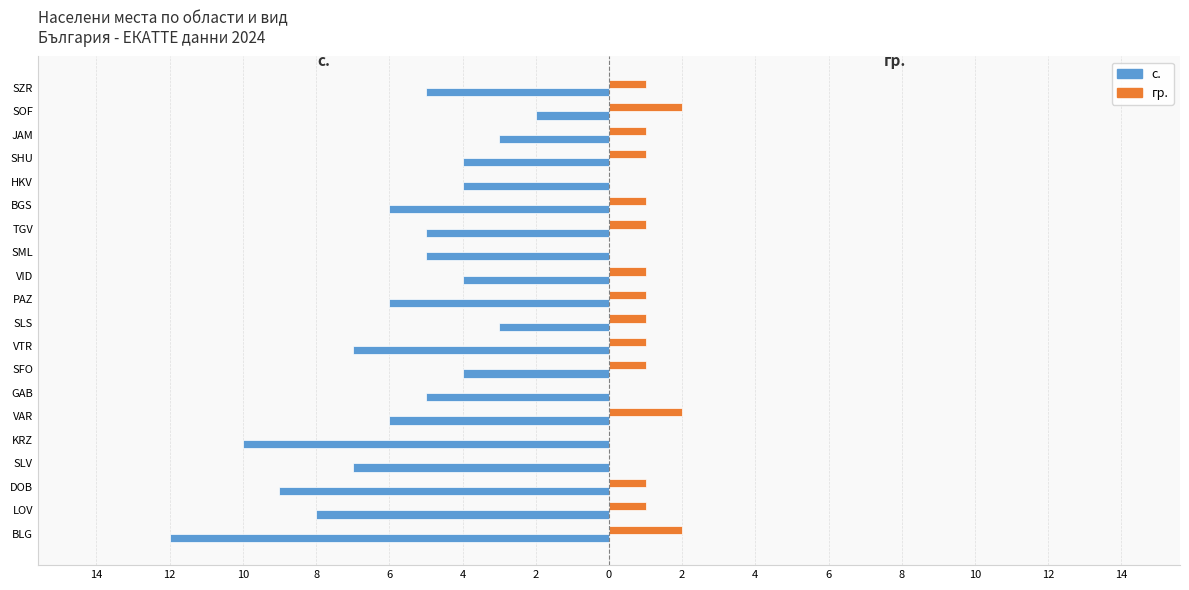

What are all the series names shown in the legend?

с., гр.